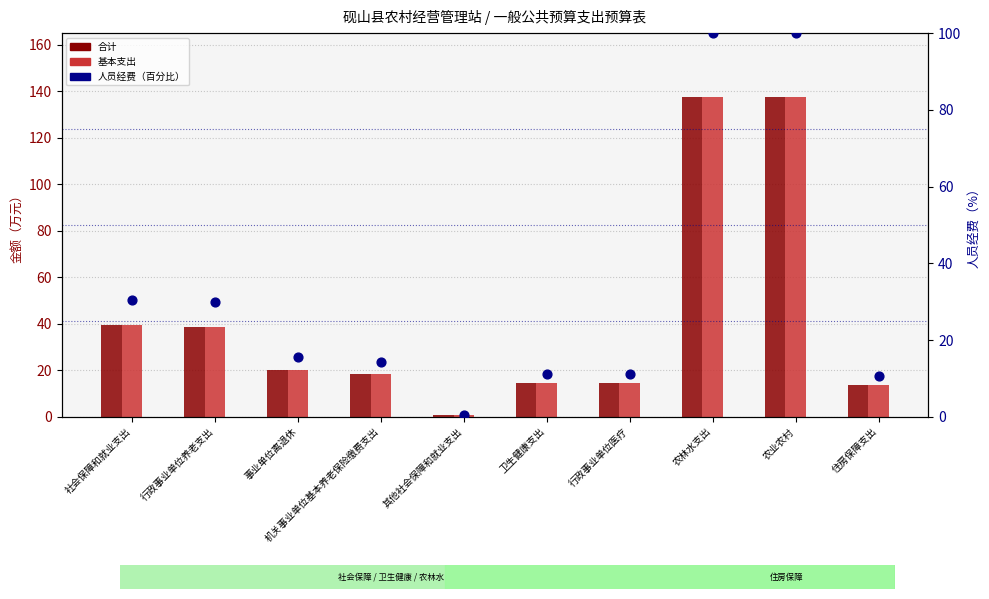

Is the value of 人员经费（百分比） at 农业农村 greater than the value of 基本支出 at 农业农村?

No